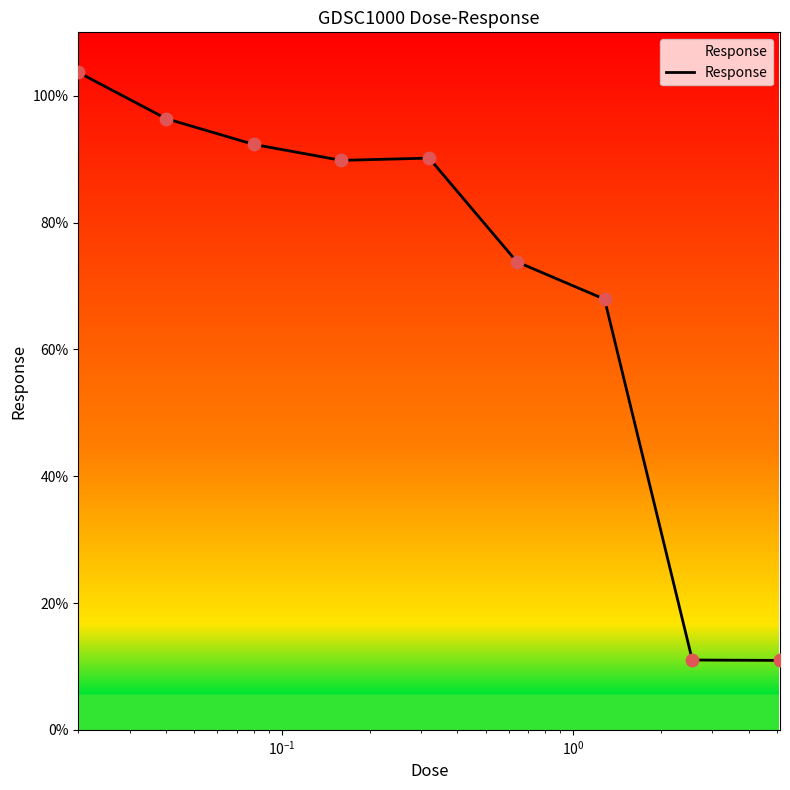

What is the smallest value displayed?

10.9